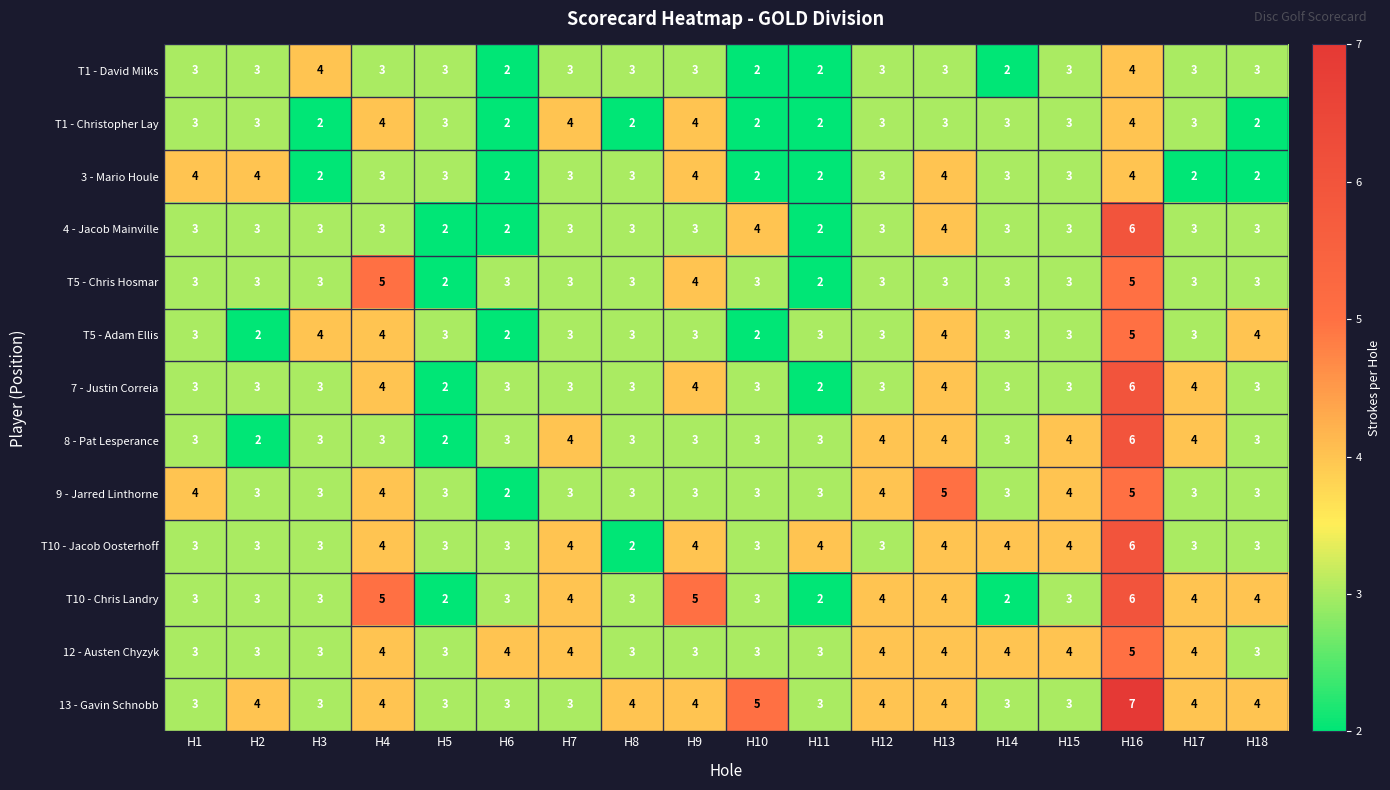

Is it true that 9 - Jarred Linthorne equals 4 at H4?

True